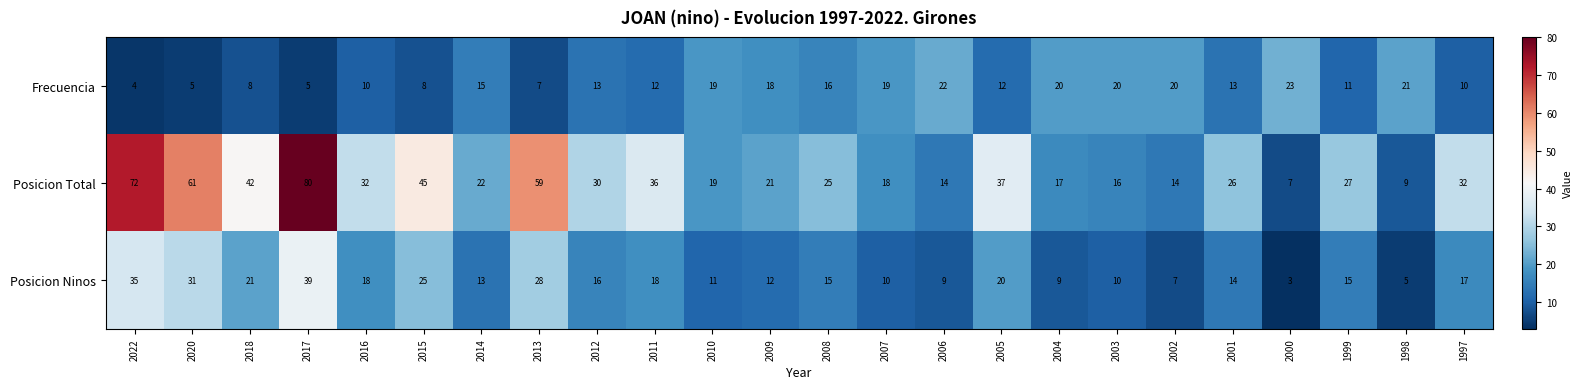

Which category has the highest value across all series?

2017